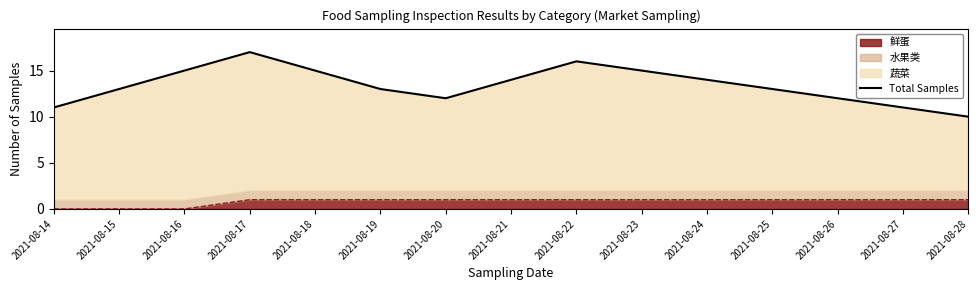

How many points are higher than both their immediate neighbors (excluding endpoints)?

2